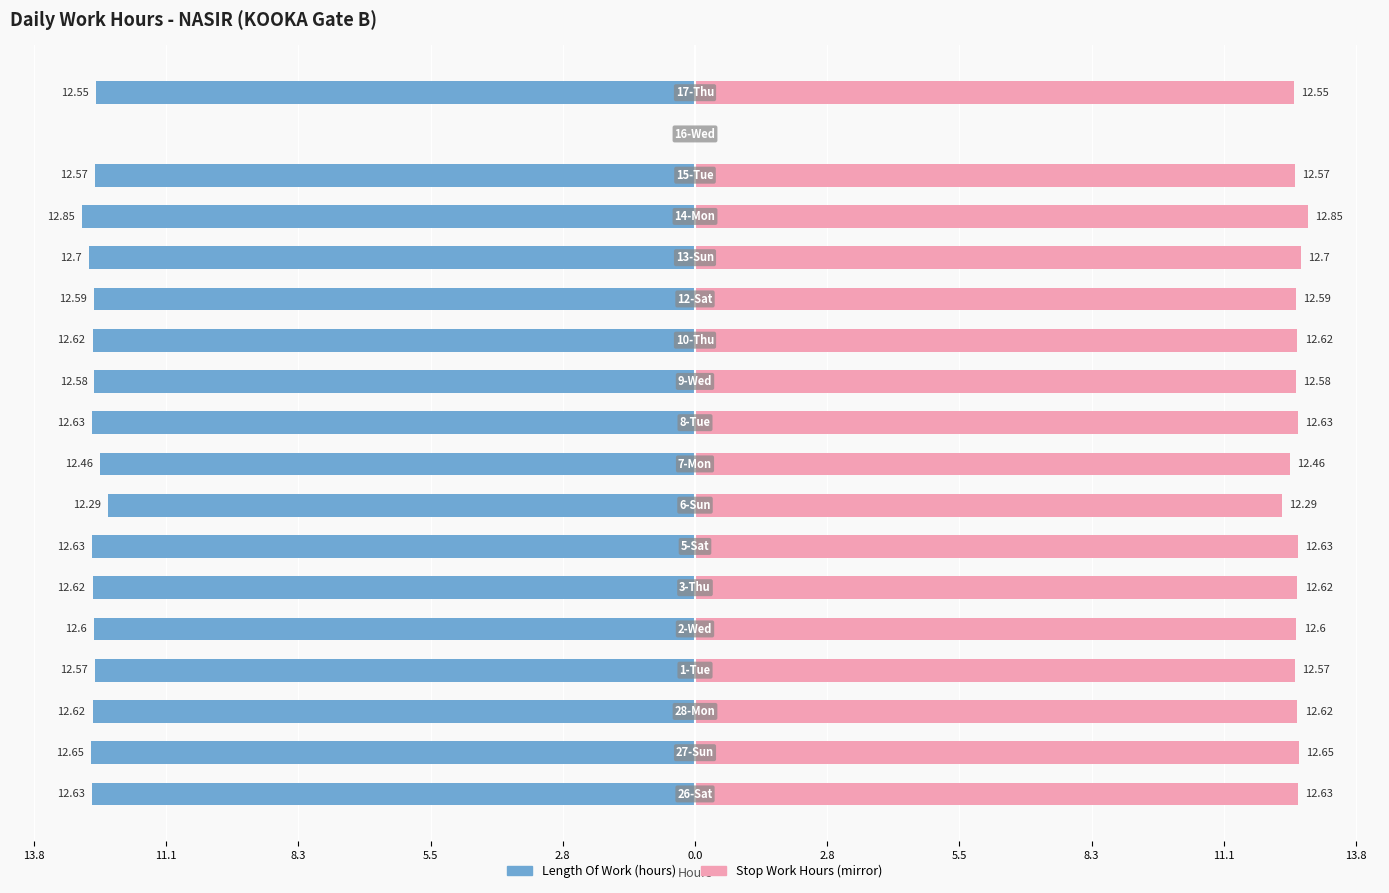

What is the maximum value shown in the chart?

12.8